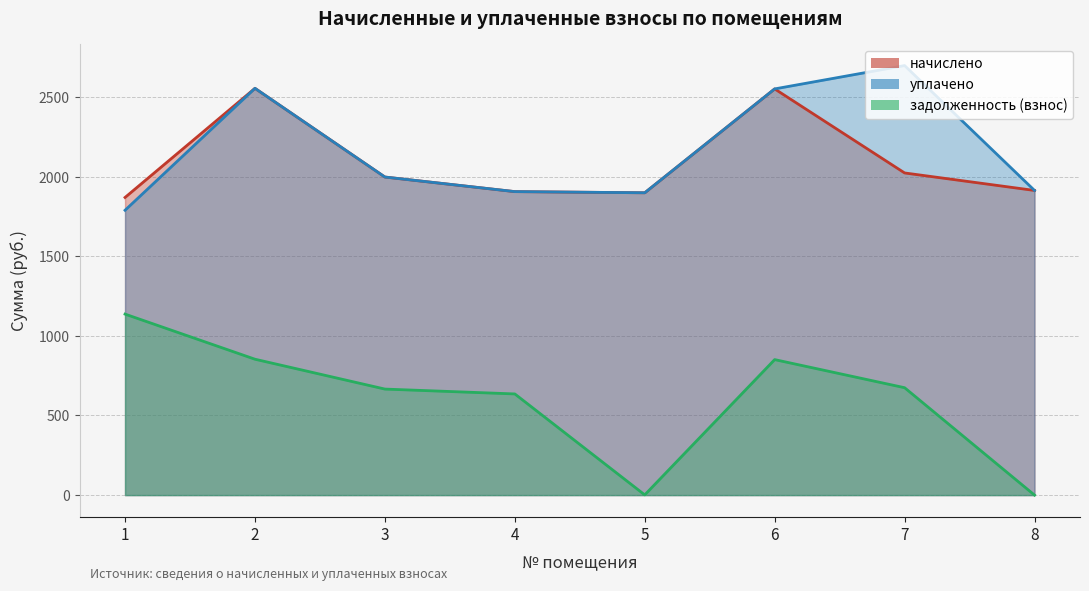

At how many categories does at least one series exceed 2672?

1